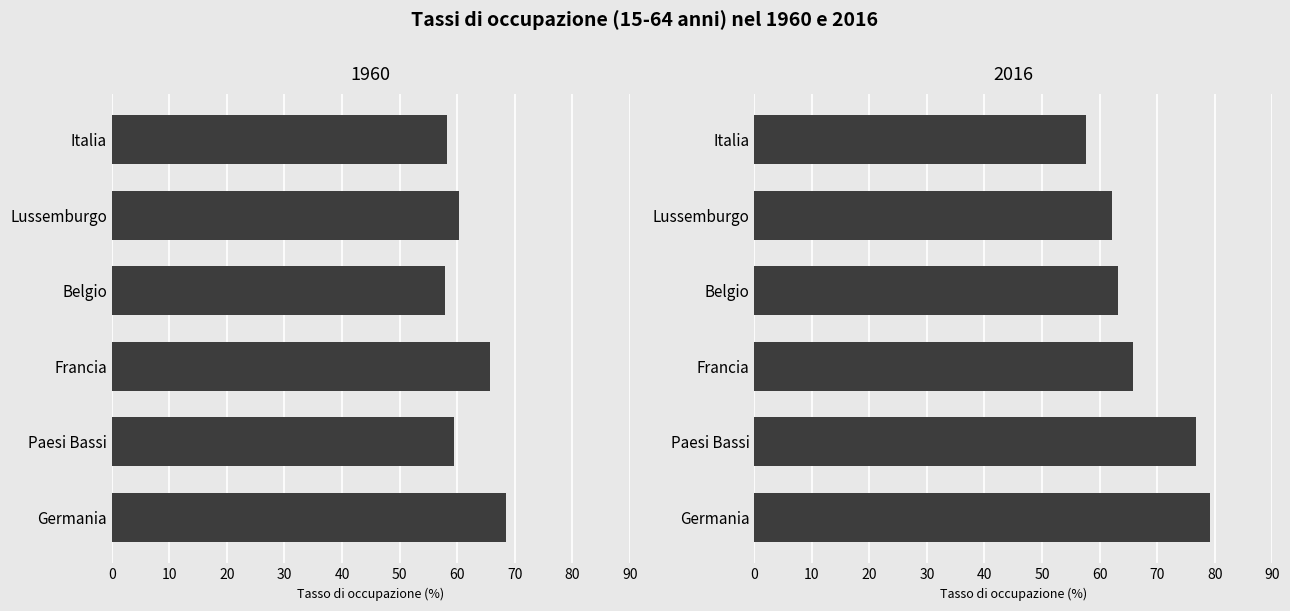

Which series has the largest total across all categories?

2016